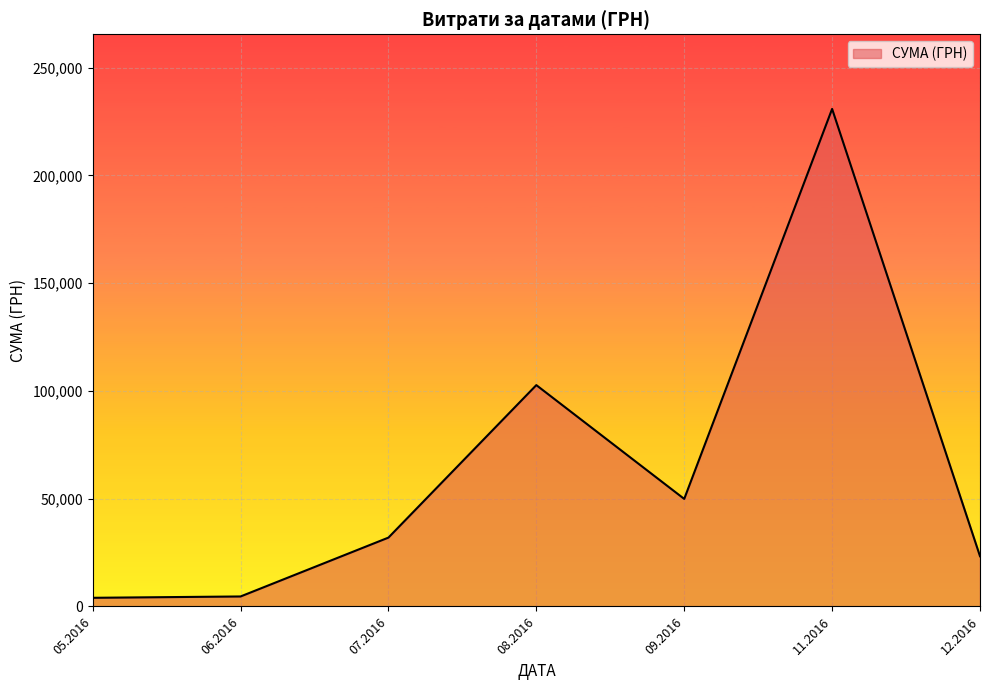

The value at 09.2016 is 49895.2. True or false?

True